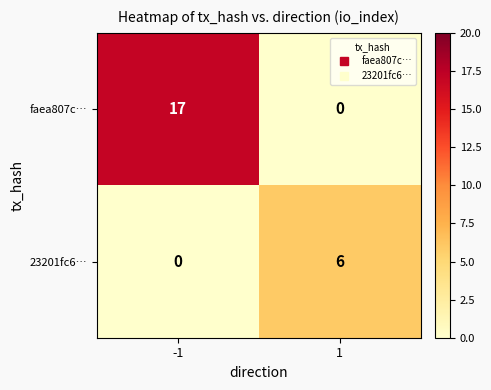

Rank the series at -1 from highest to lowest value.

faea807c…, 23201fc6…